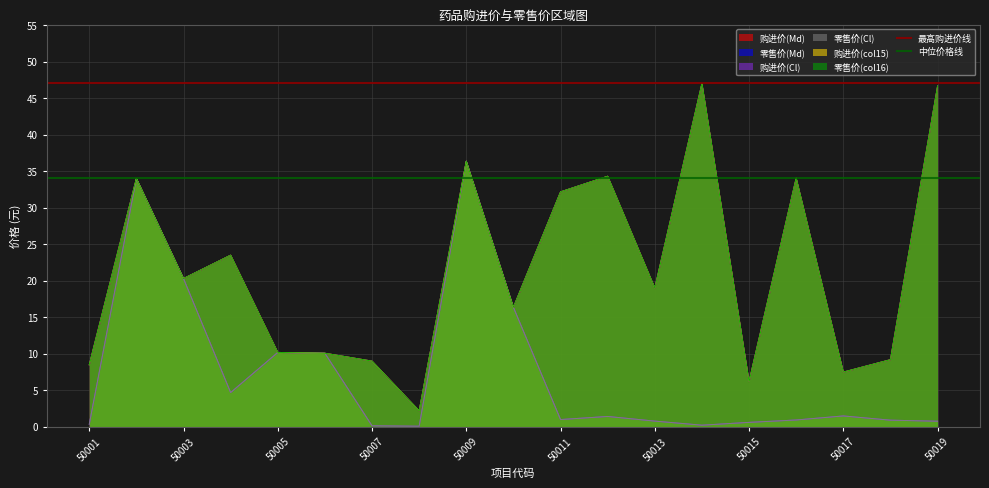

What is the value of the 最高购进价线 point at the 1st from the left?

47